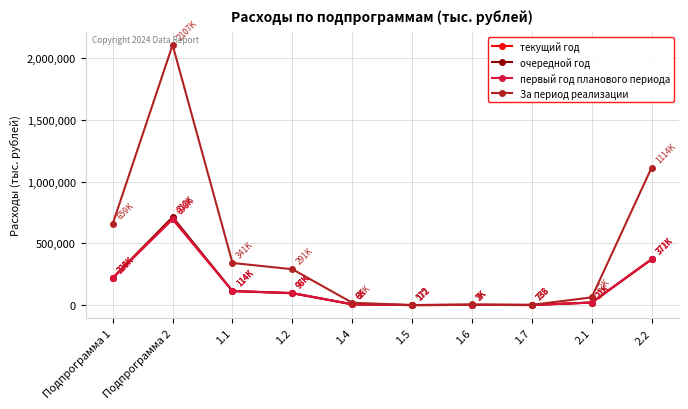

At how many categories does at least one series exceed 1403415?

1